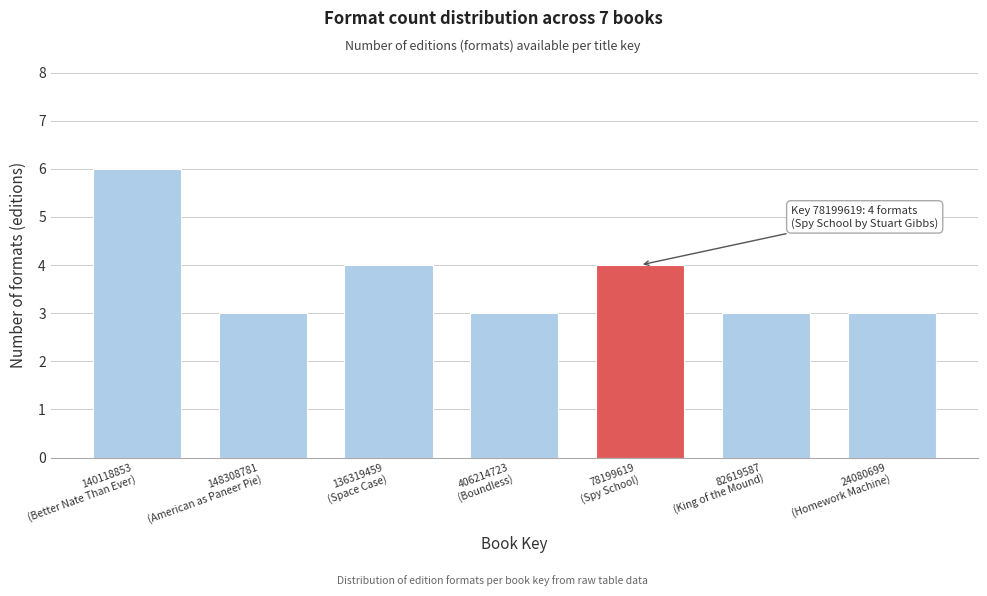

Reading right to left, extract all data points from this chart.

3	3	4	3	4	3	6